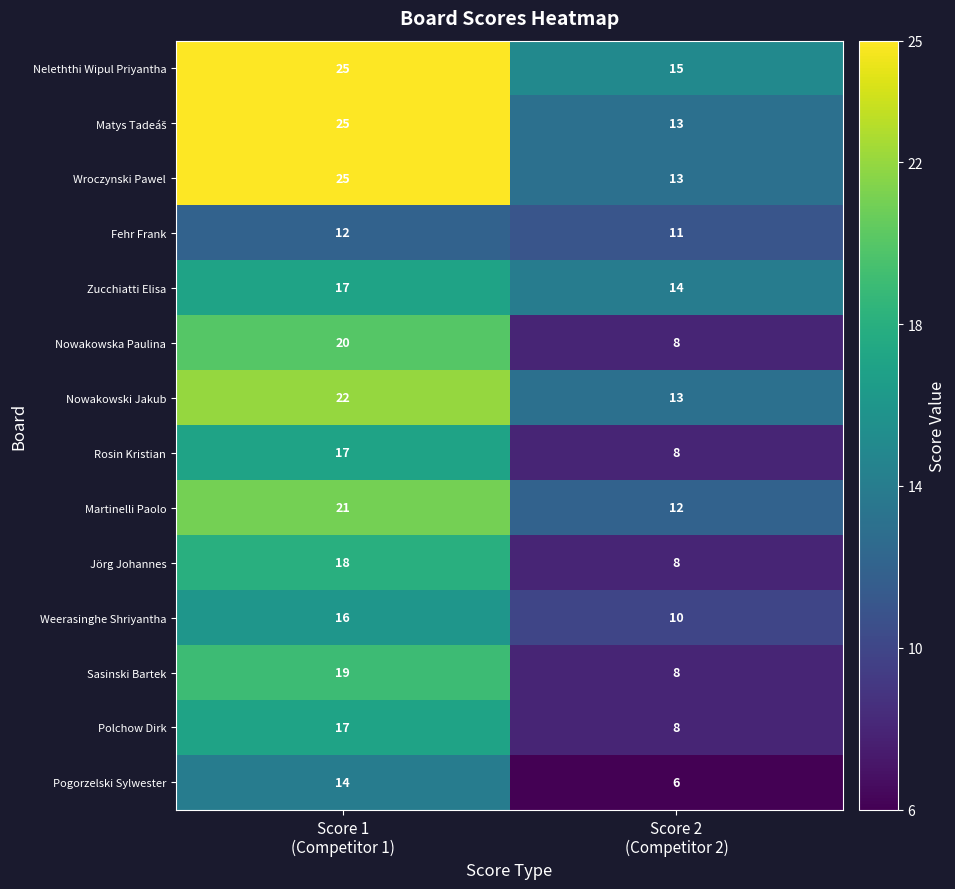

Which series has the largest total across all categories?

Neleththi Wipul Priyantha